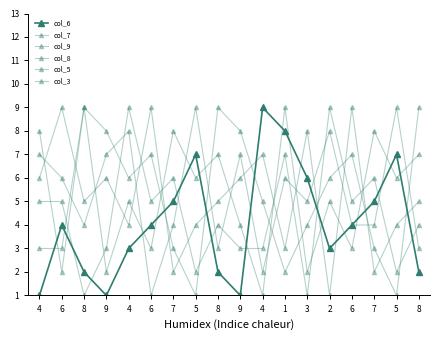

Where do col_9 and col_8 first cross each other?

4 and 6